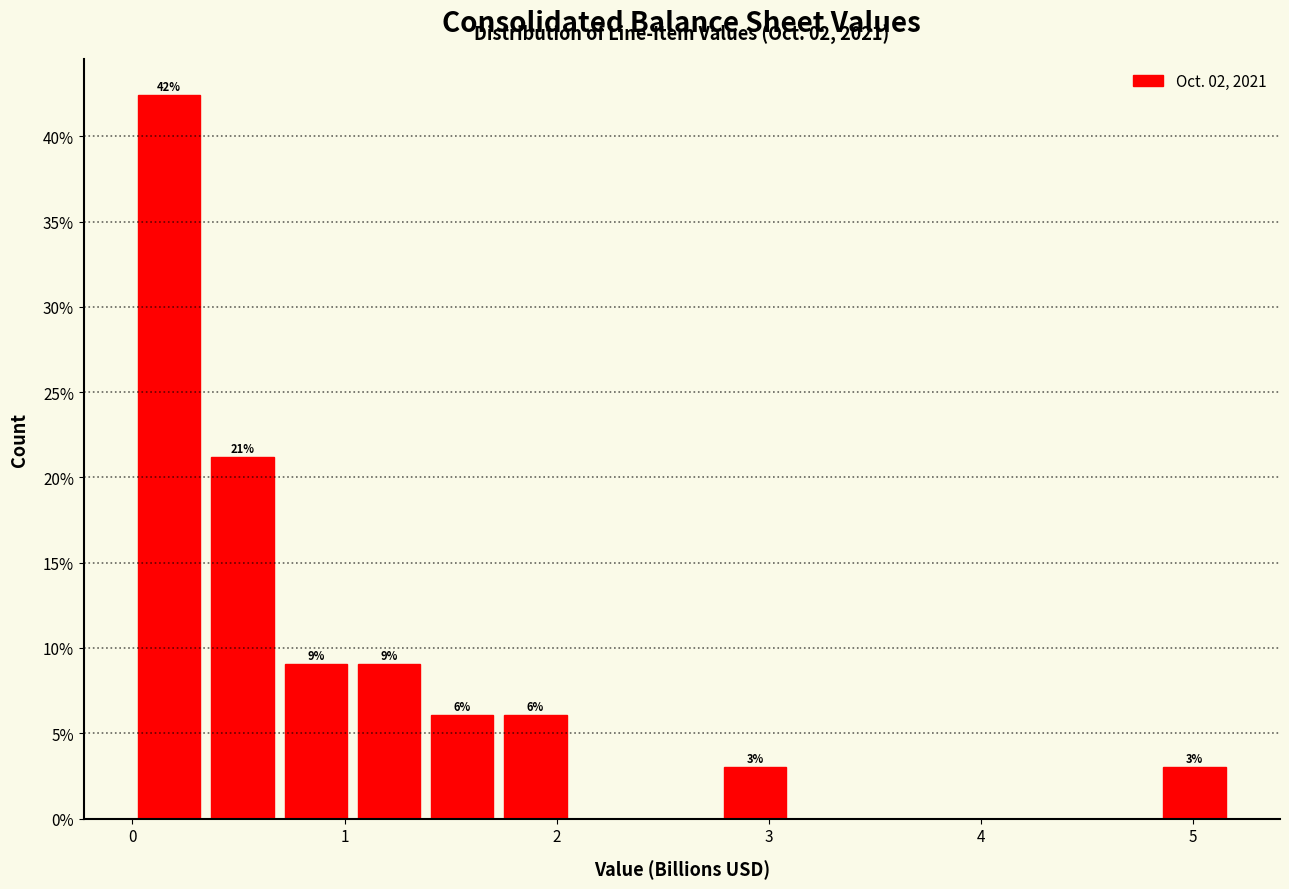

Read against the x-axis, roughly where is the centre of the tallest bar?

0.2